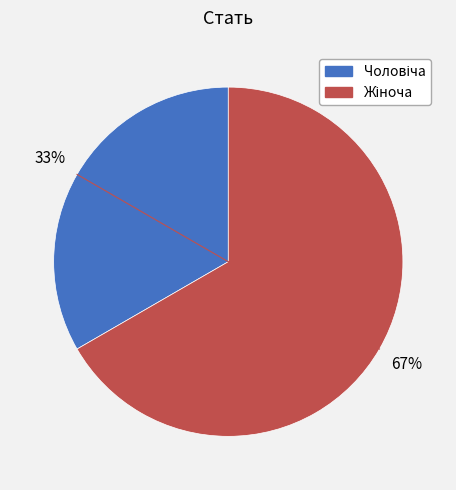

Is there any slice that represents more than half of the pie?

Yes